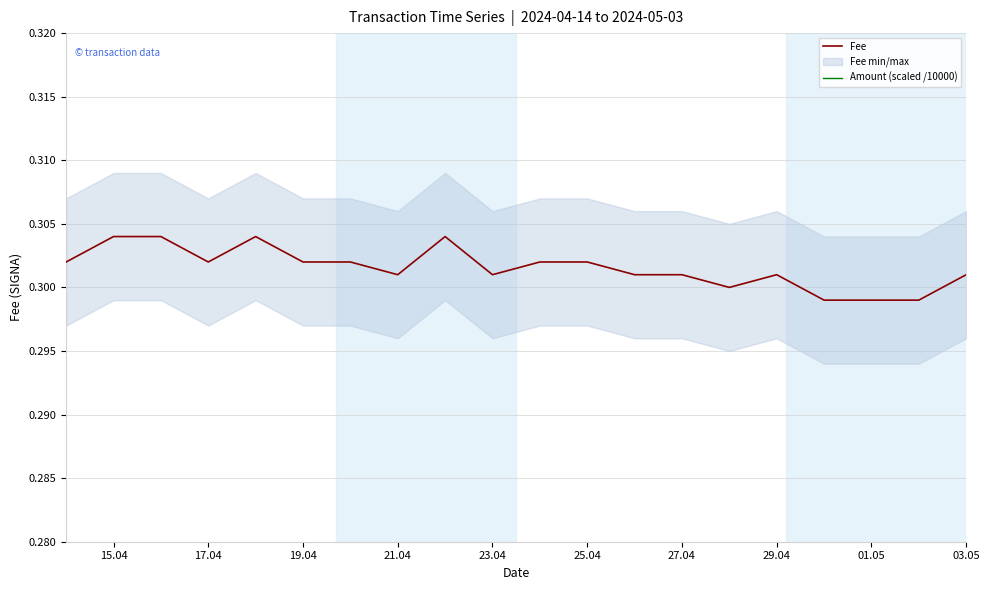

How many lines are shown in the chart?

2